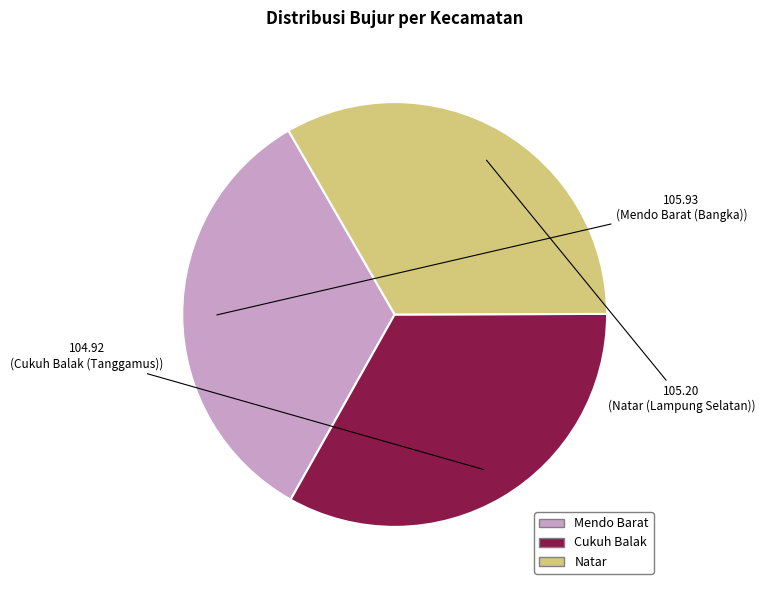

How many slices are in this pie chart?

3